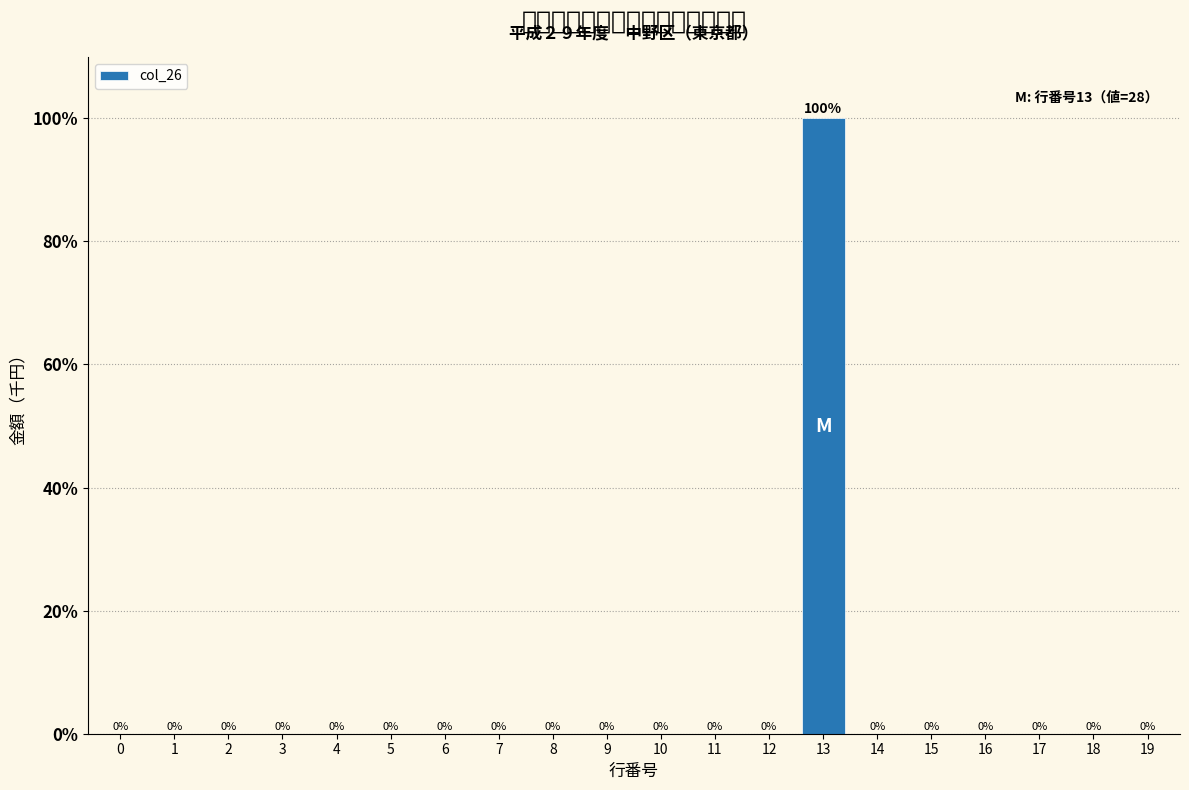

Reading left to right, transcribe all the data shown in this chart.

0=0	1=0	2=0	3=0	4=0	5=0	6=0	7=0	8=0	9=0	10=0	11=0	12=0	13=100	14=0	15=0	16=0	17=0	18=0	19=0